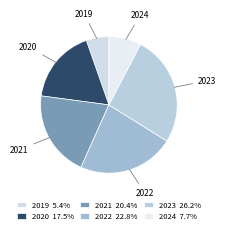

Rank the categories by value from lowest to highest.

2019, 2024, 2020, 2021, 2022, 2023